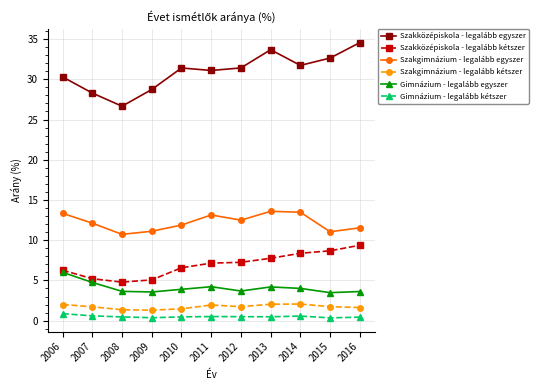

What is the value of the Szakközépiskola - legalább kétszer point at the 7th from the left?

7.3